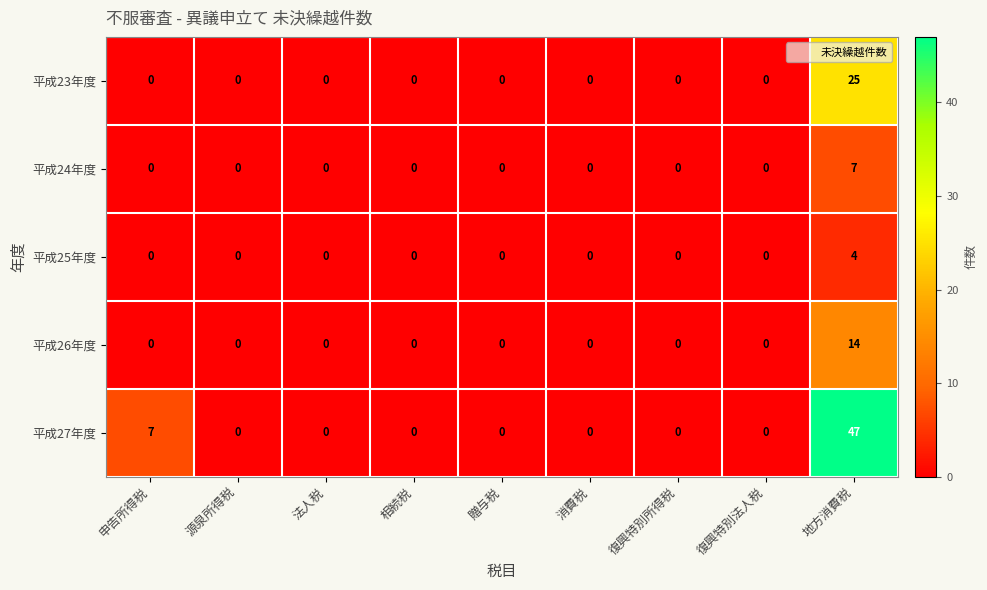

Is it true that 平成25年度 equals 0 at 贈与税?

True